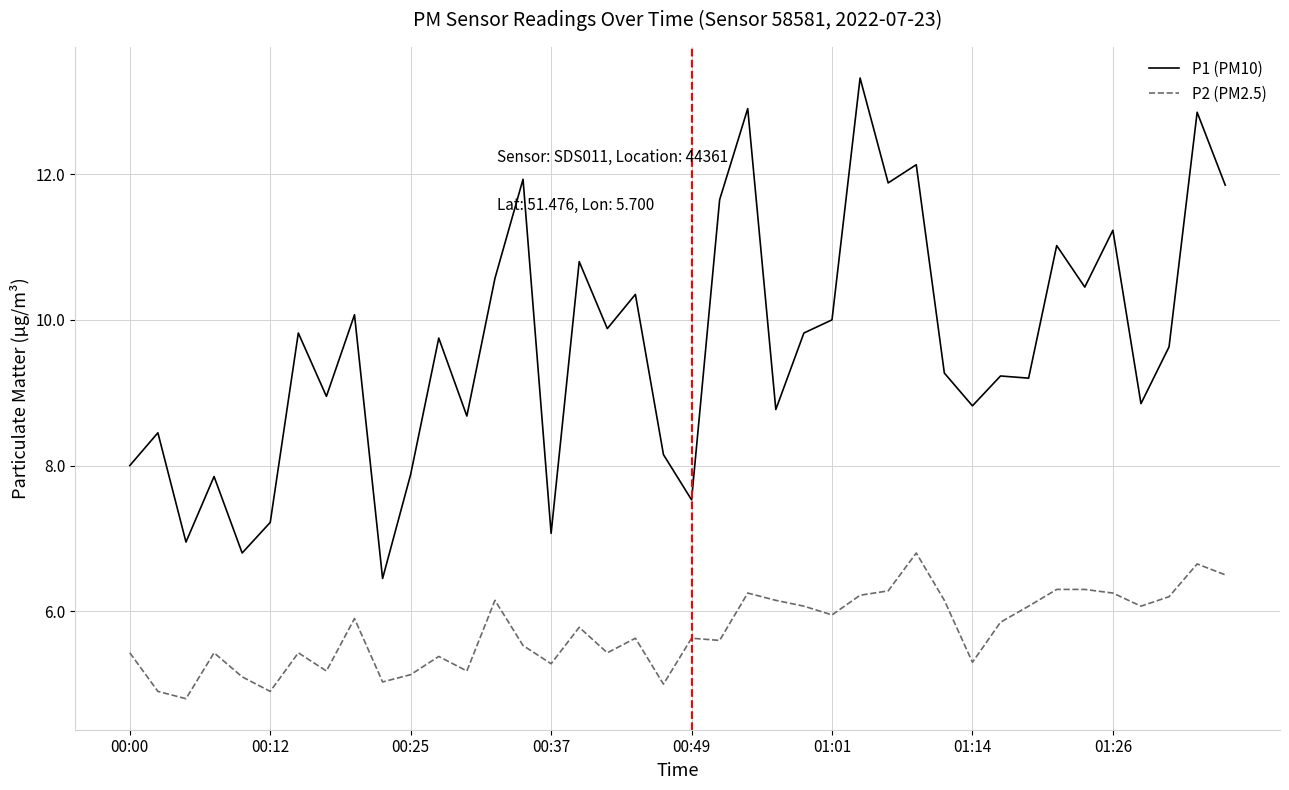

What is the minimum value for P2 (PM2.5)?

4.8